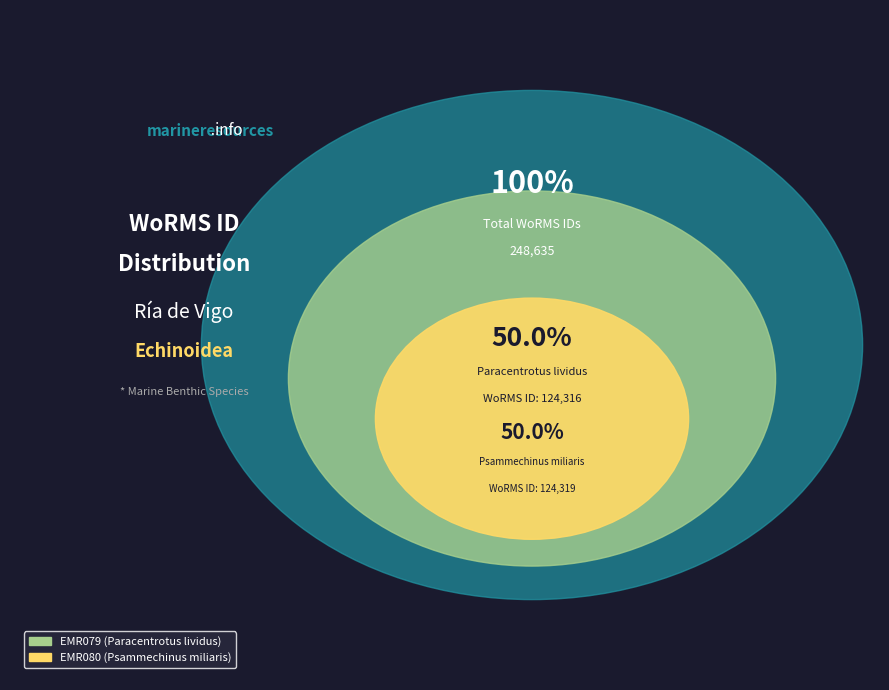

Is the sum of EMR079 (Paracentrotus lividus) and EMR080 (Psammechinus miliaris) greater than half?

Yes